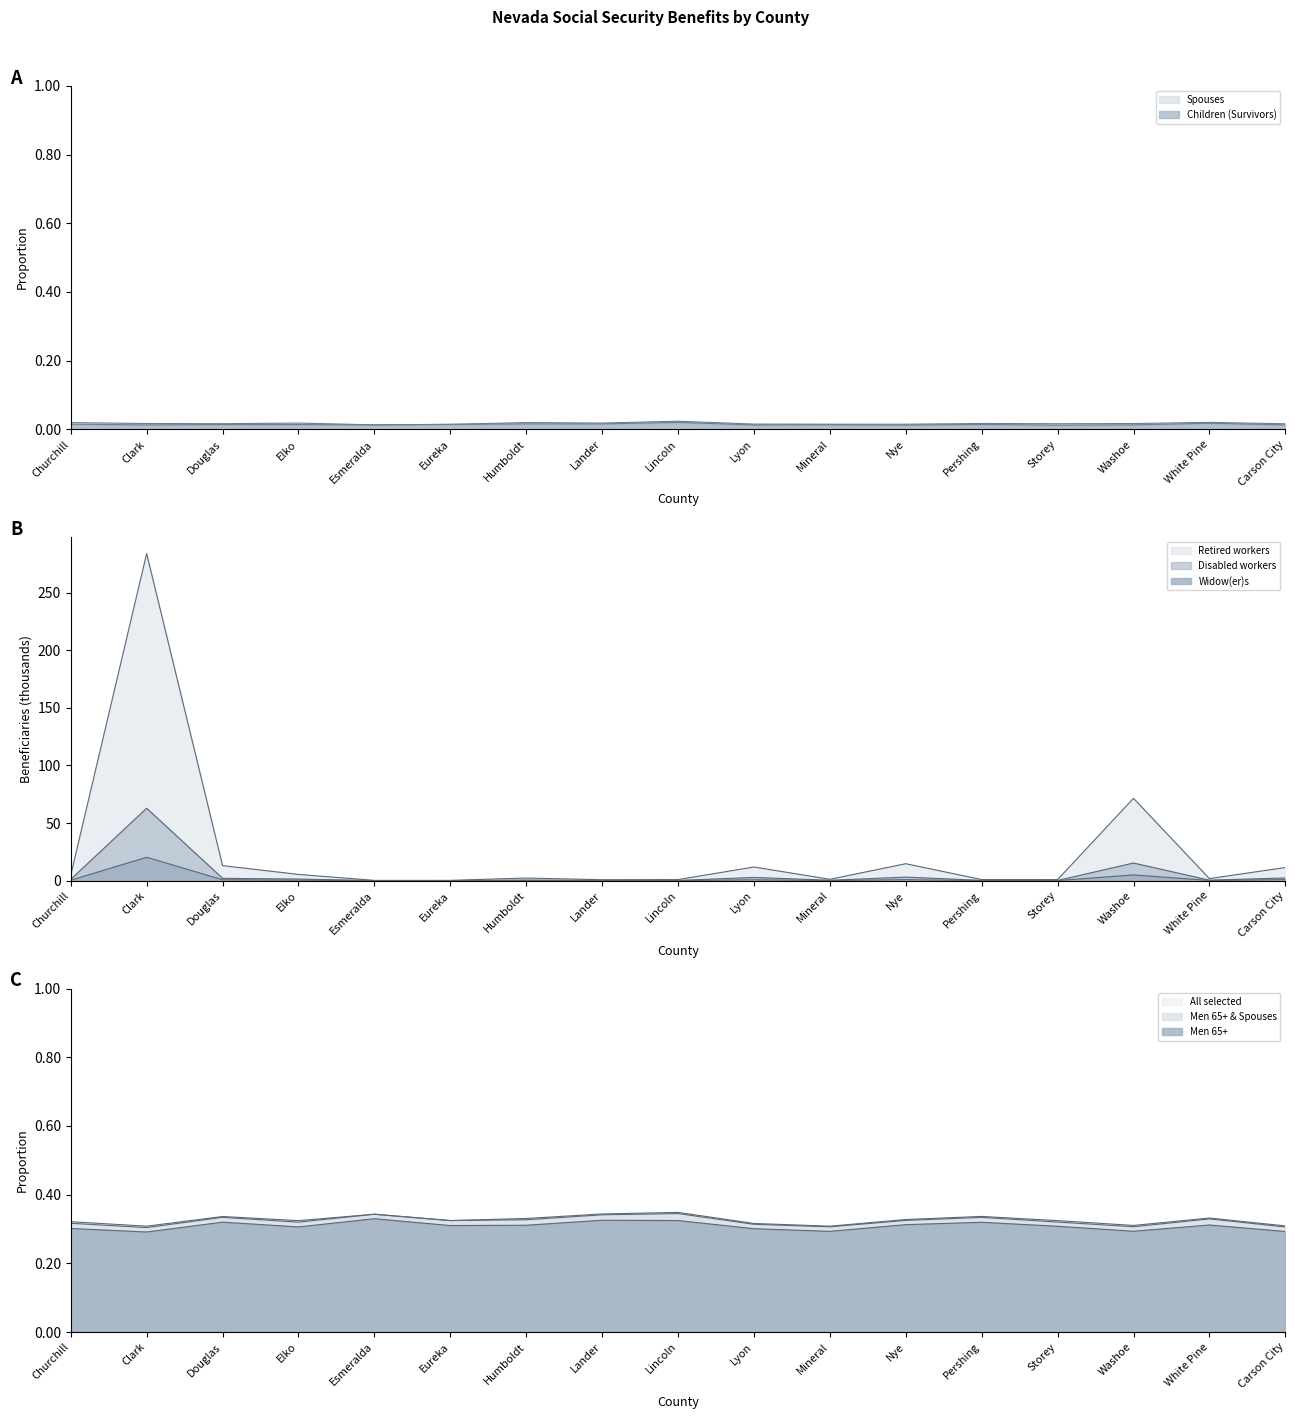

List the labels in order of Disabled workers value, smallest first.

Esmeralda, Eureka, Storey, Lander, Lincoln, Pershing, Mineral, White Pine, Humboldt, Churchill, Elko, Douglas, Carson City, Lyon, Nye, Washoe, Clark